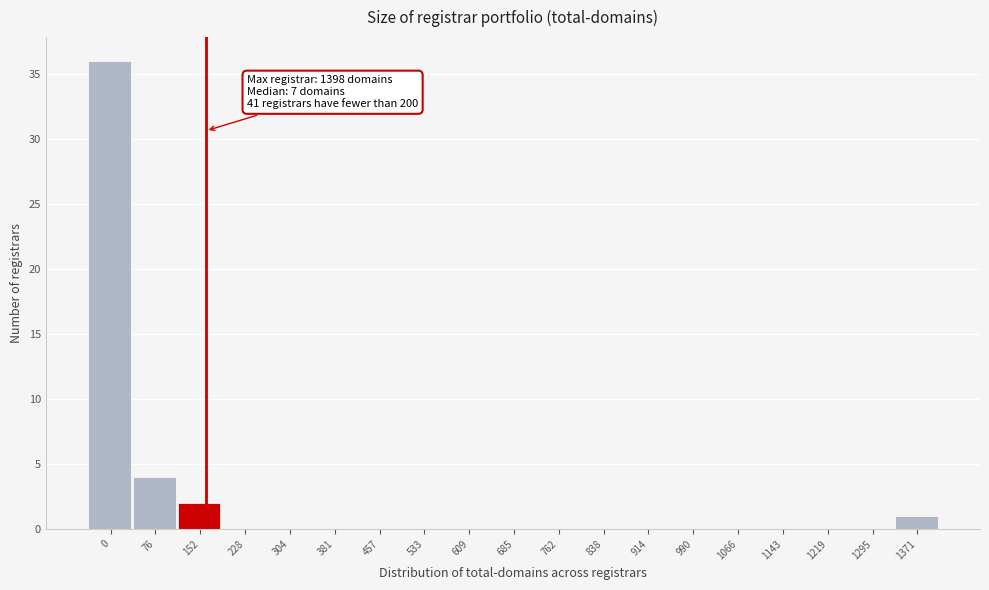

Reading right to left, list all the values displayed in this chart.

1371=1	1295=0	1219=0	1143=0	1066=0	990=0	914=0	838=0	762=0	685=0	609=0	533=0	457=0	381=0	304=0	228=0	152=2	76=4	0=36